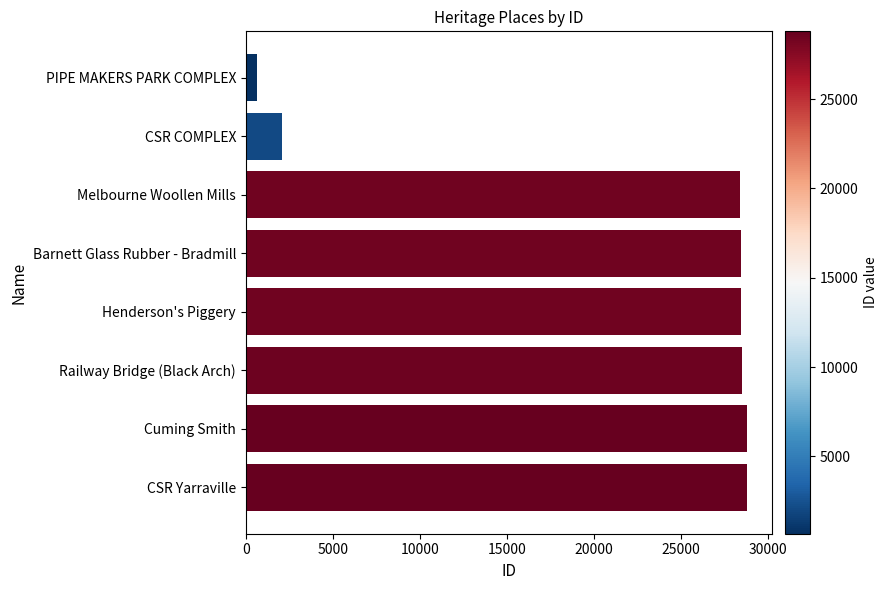

What is the difference between the maximum and minimum values?

28121